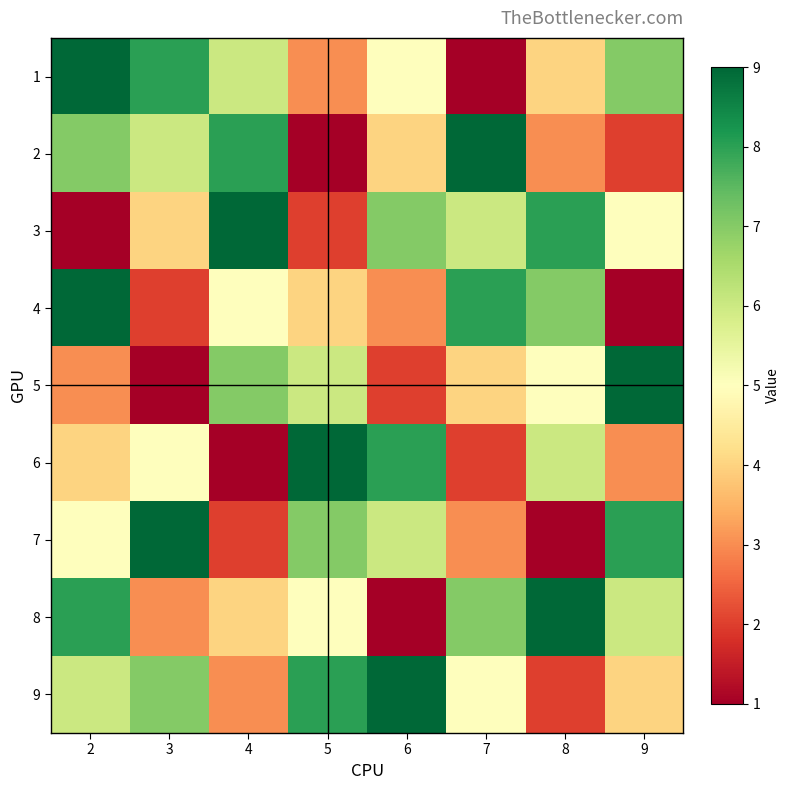

Rank the series at 3 from highest to lowest value.

7, 1, 9, 2, 6, 3, 8, 4, 5